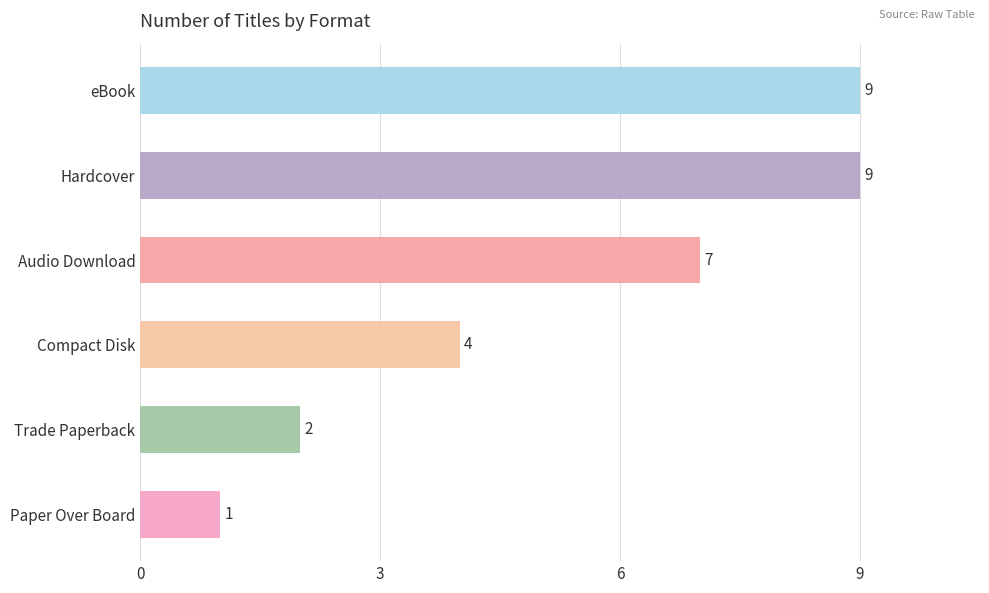

What position from the top is Trade Paperback?

5